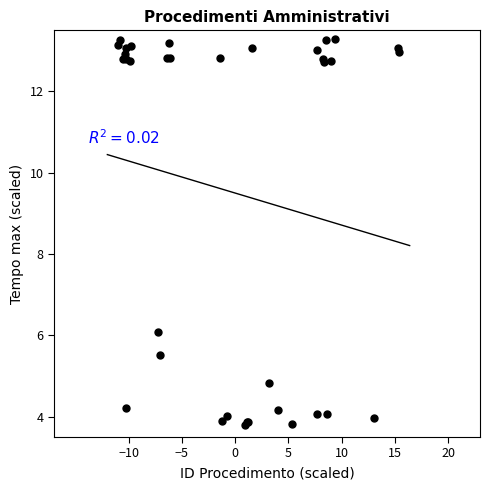

What Y value in the scatter plot is closest to 8?

6.1